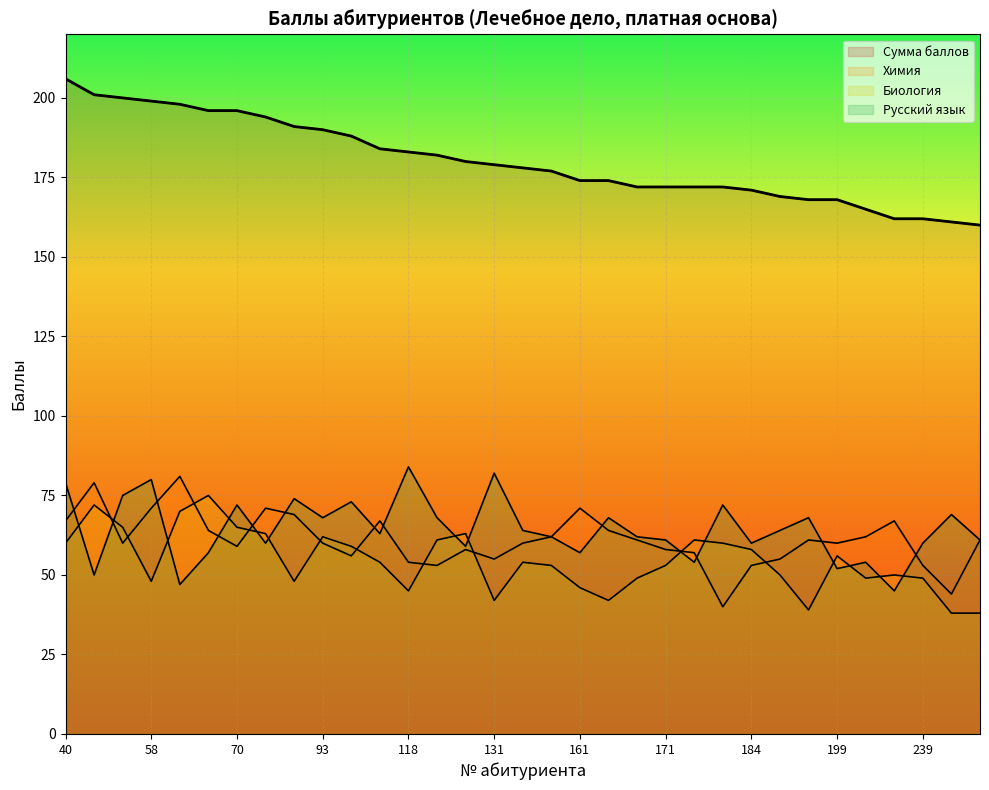

Where do Русский язык and Химия first cross each other?

40 and 52